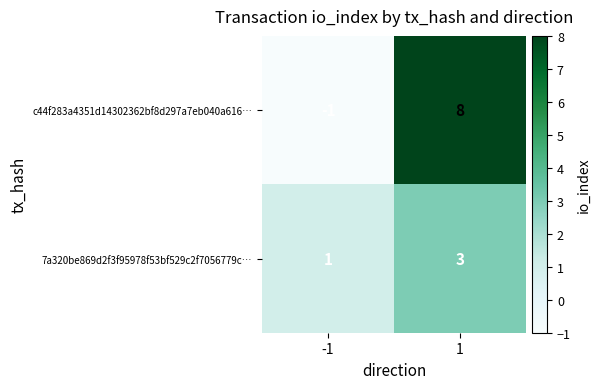

Which series has the largest total across all categories?

c44f283a4351d14302362bf8d297a7eb040a616…